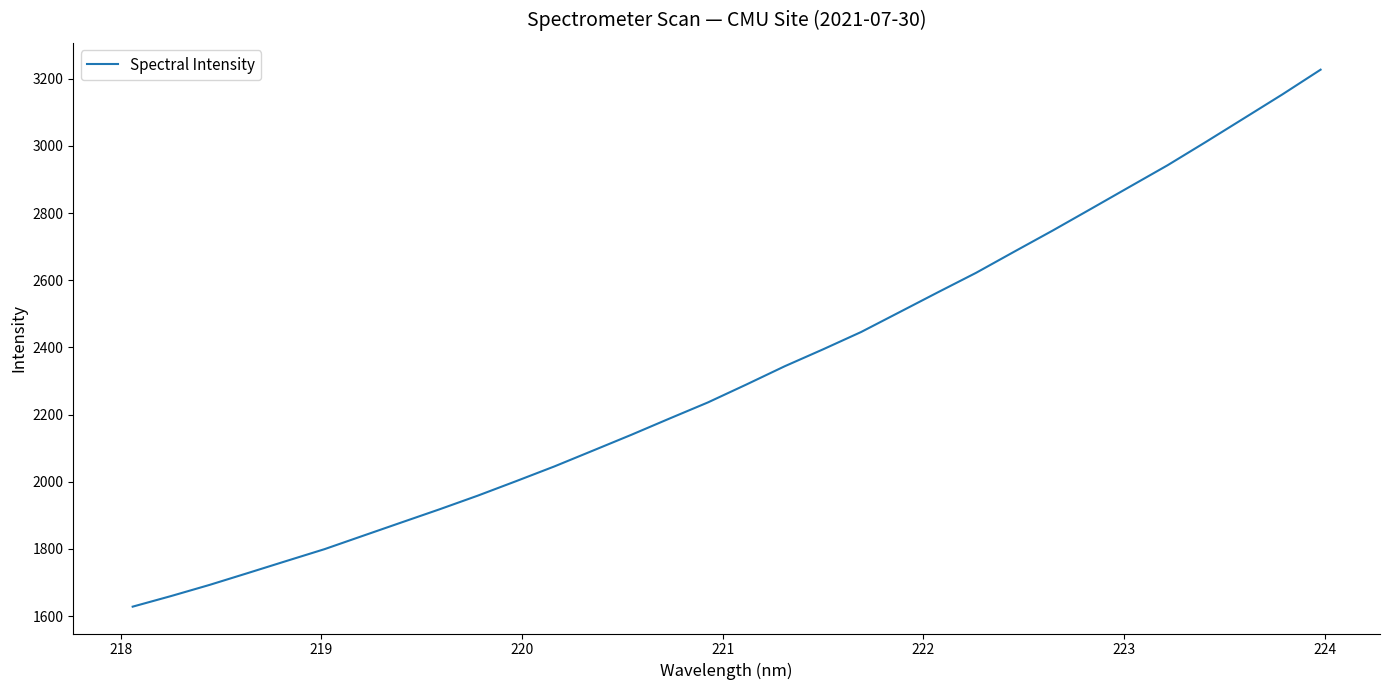

What is the average value?

2321.0